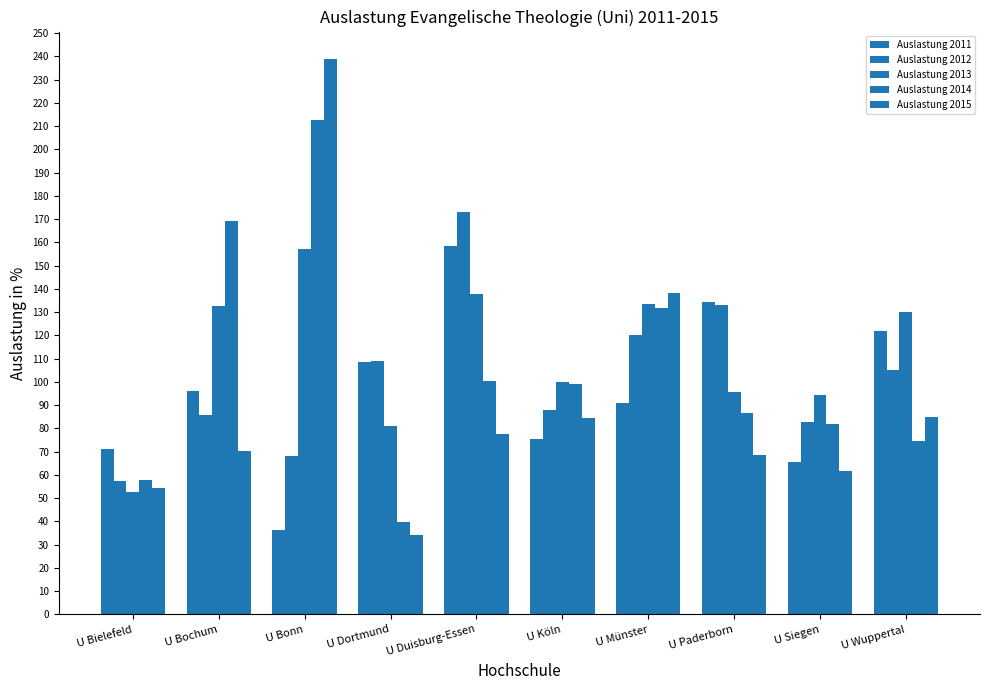

Which category has the highest value in the Auslastung 2011 series?

U Duisburg-Essen